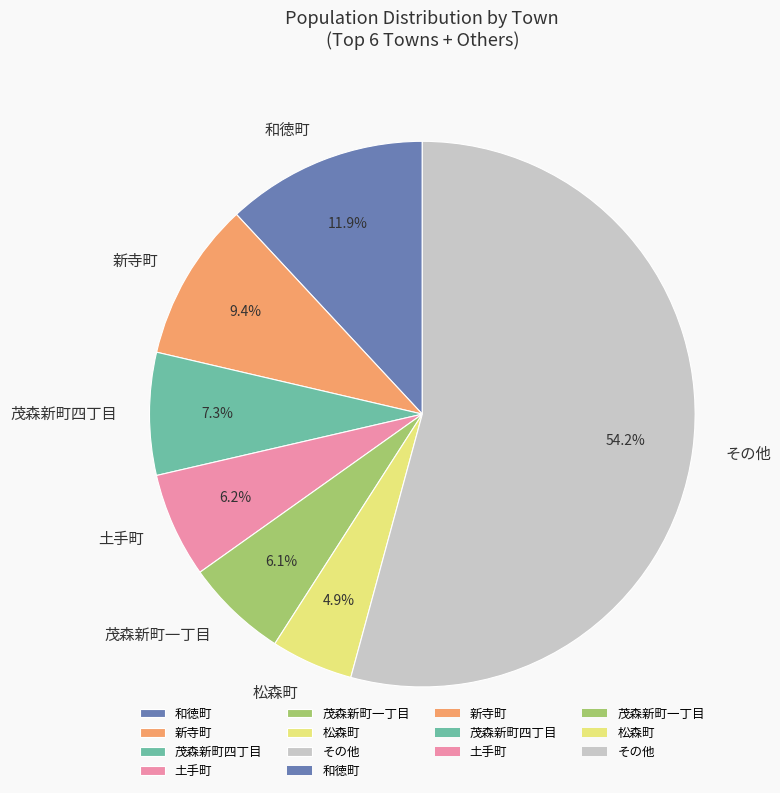

What is the largest slice in the pie chart?

その他